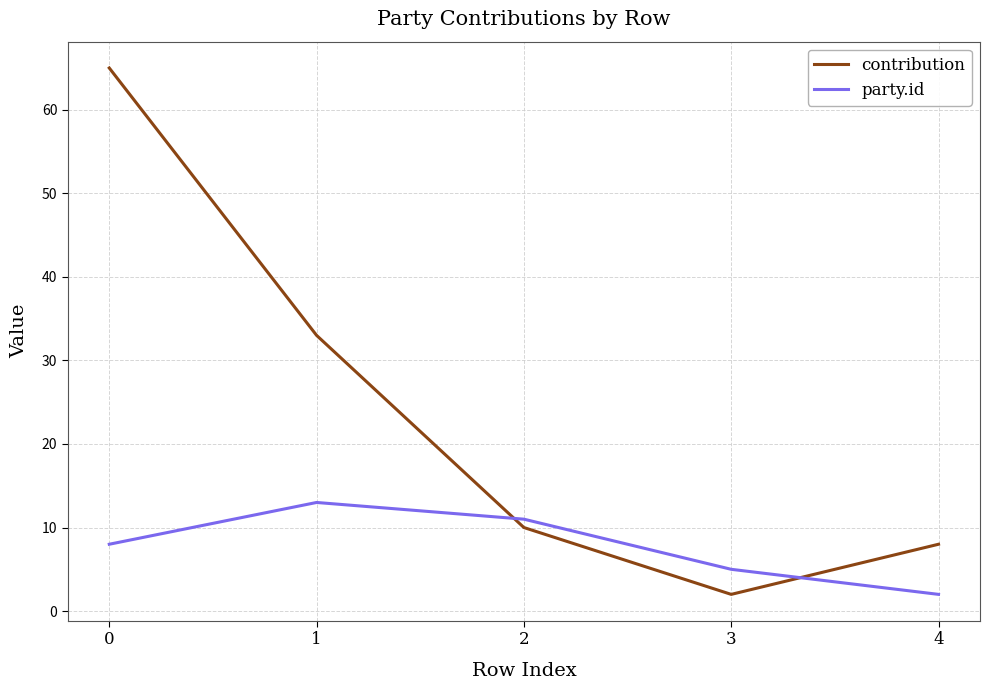

List the series in order of their peak value, lowest first.

party.id, contribution